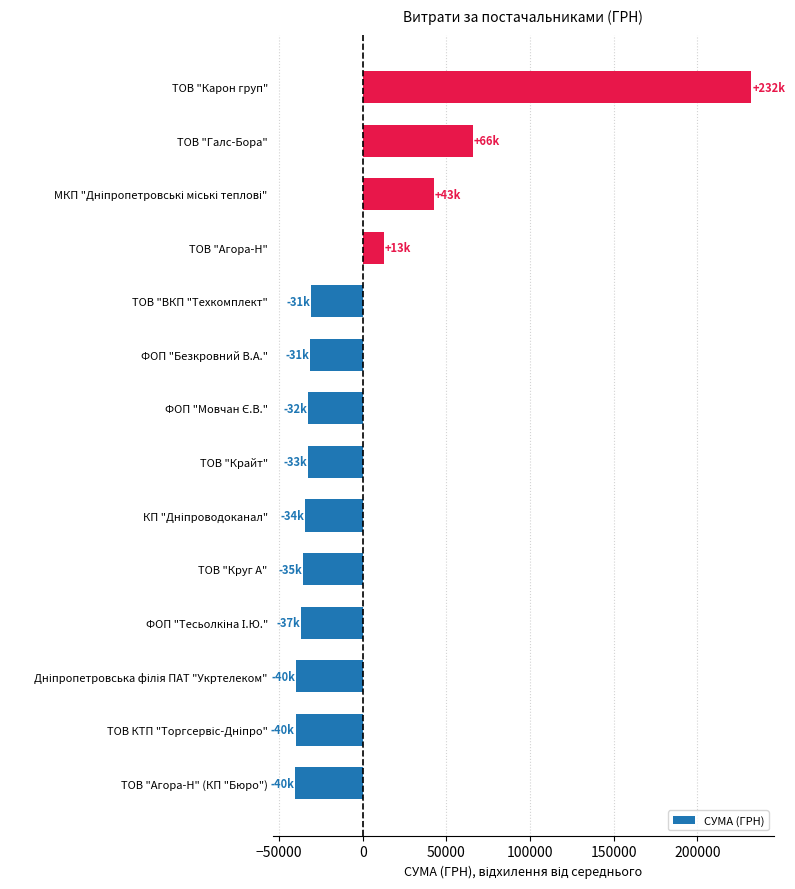

What is the difference between the maximum and second lowest values?

272157.6